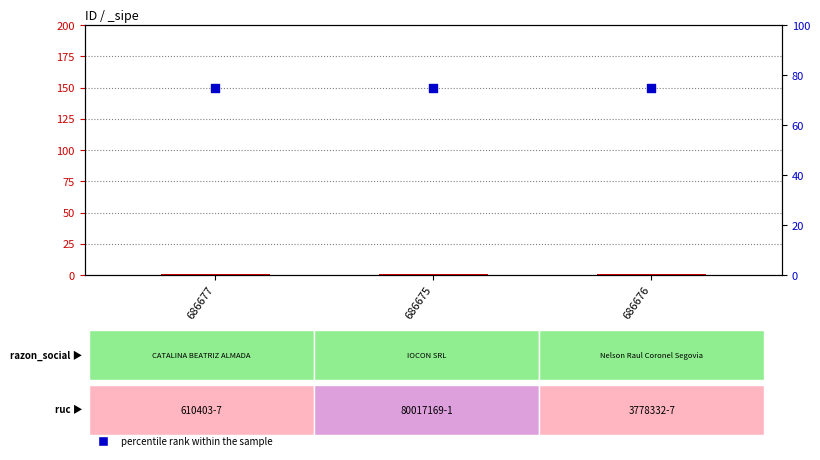

Which series contains the lowest Y value?

count